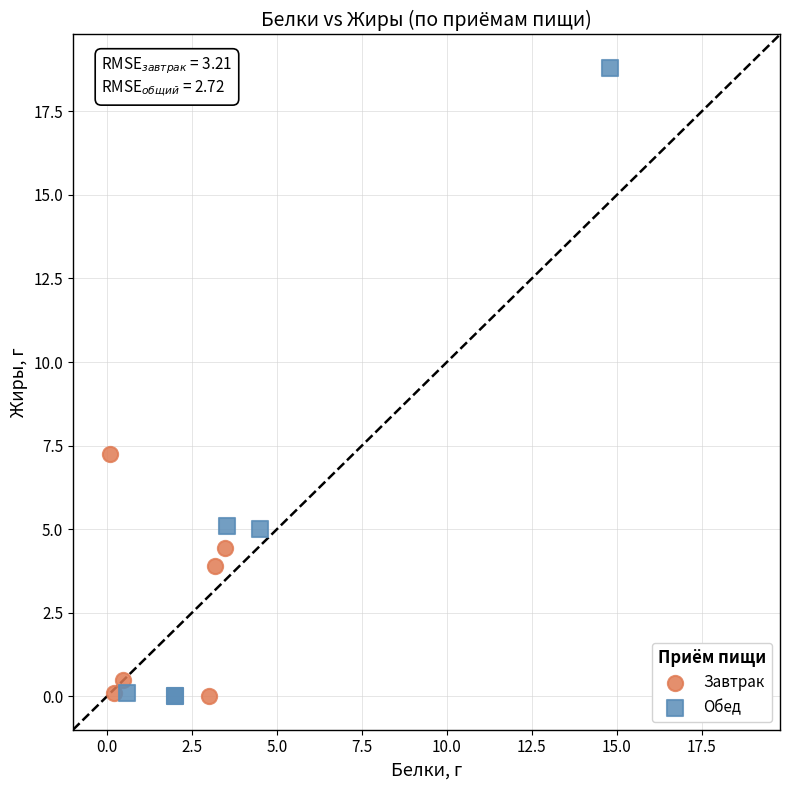

What are all the series names shown in the legend?

Завтрак, Обед